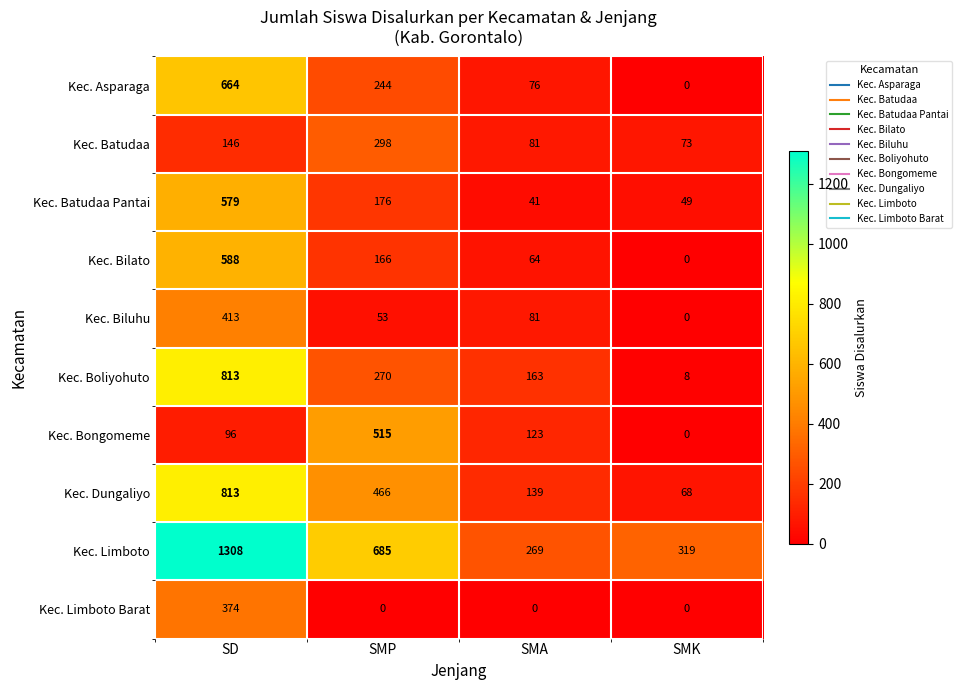

How many categories are shown in the chart?

4